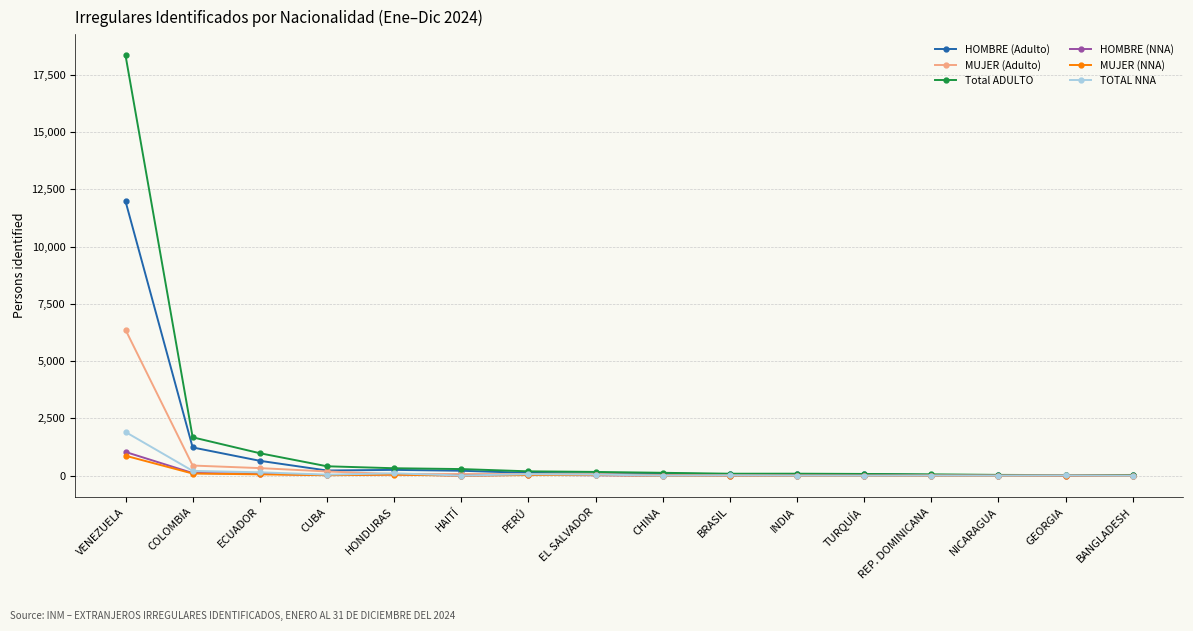

How many categories are shown in the chart?

16